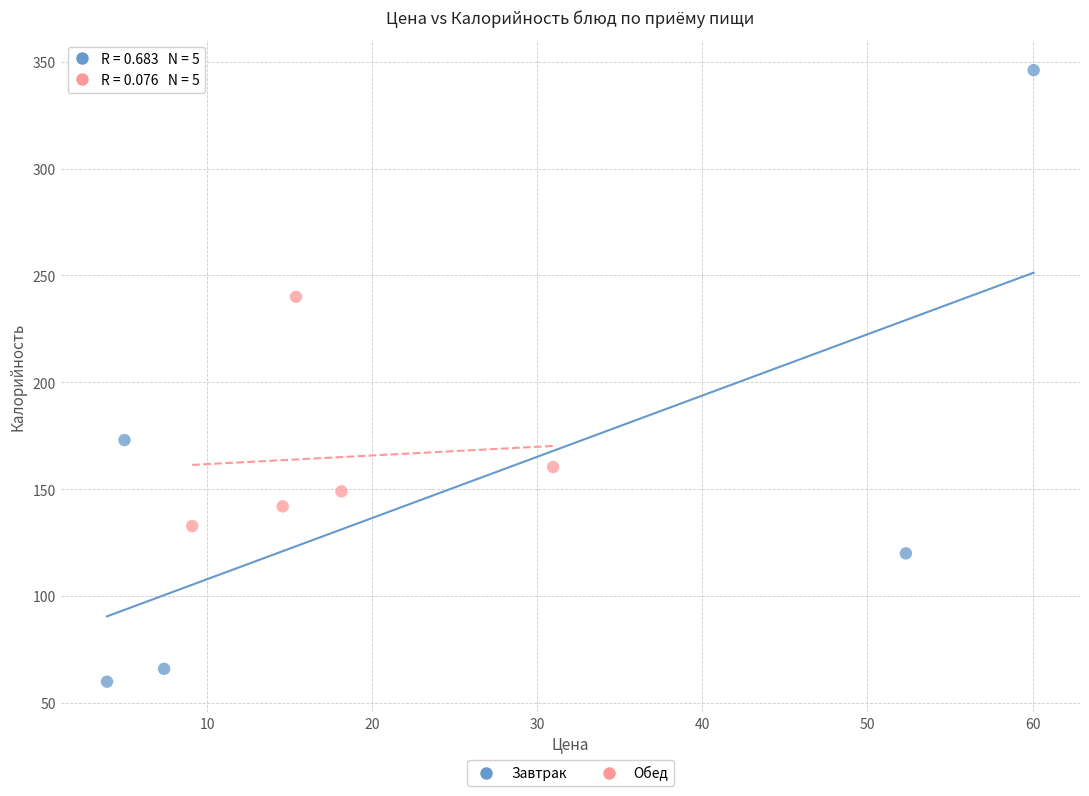

Which series contains the highest Y value?

Завтрак